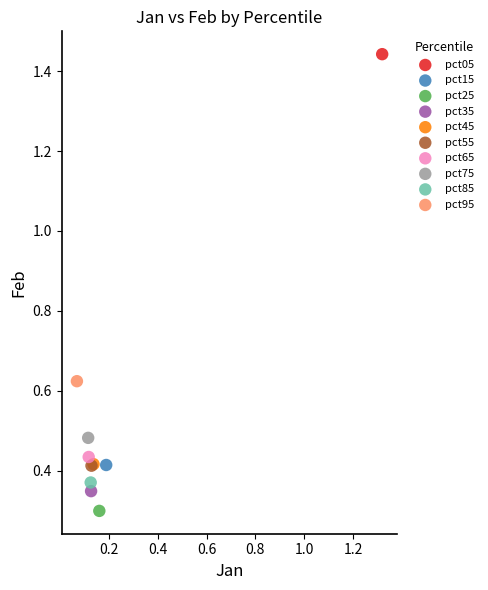

What are all the series names shown in the legend?

pct05, pct15, pct25, pct35, pct45, pct55, pct65, pct75, pct85, pct95